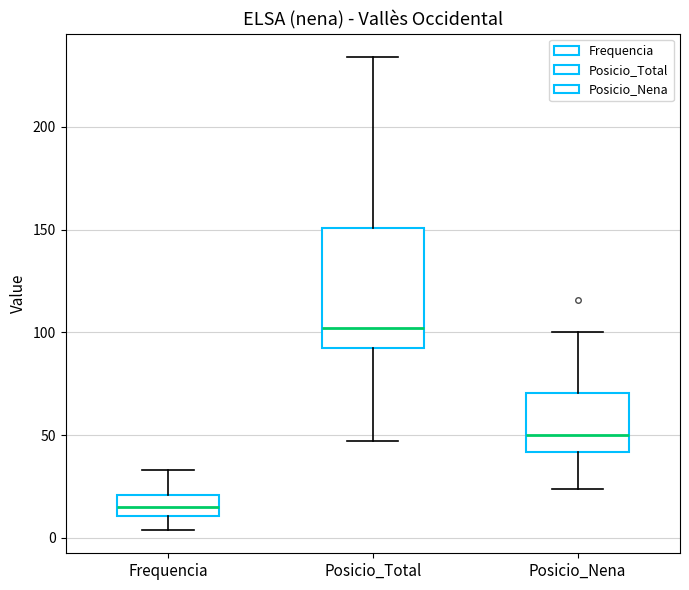

Reading left to right, transcribe this box plot: for each box, give where its median line is, the range the box spans, and where its two whiskers end, as read against the y-axis. The values are not printed on the chart, so give them approximately, as read against the axis.

Frequencia: median 15, box 10 to 20, whiskers 5 to 35
Posicio_Total: median 100, box 95 to 150, whiskers 45 to 235
Posicio_Nena: median 50, box 40 to 70, whiskers 25 to 100